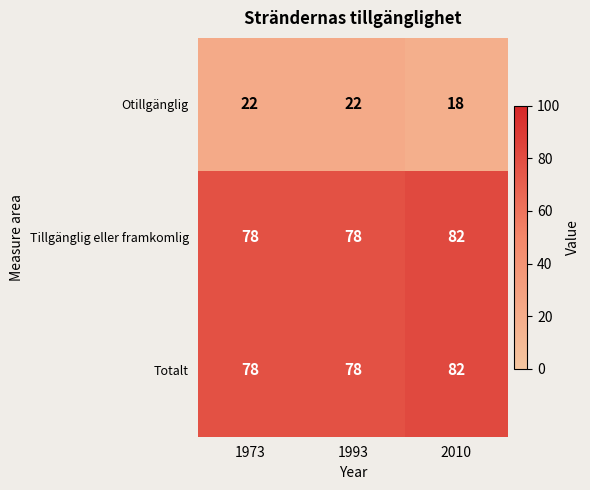

How many Tillgänglig eller framkomlig values are between 78 and 82?

3